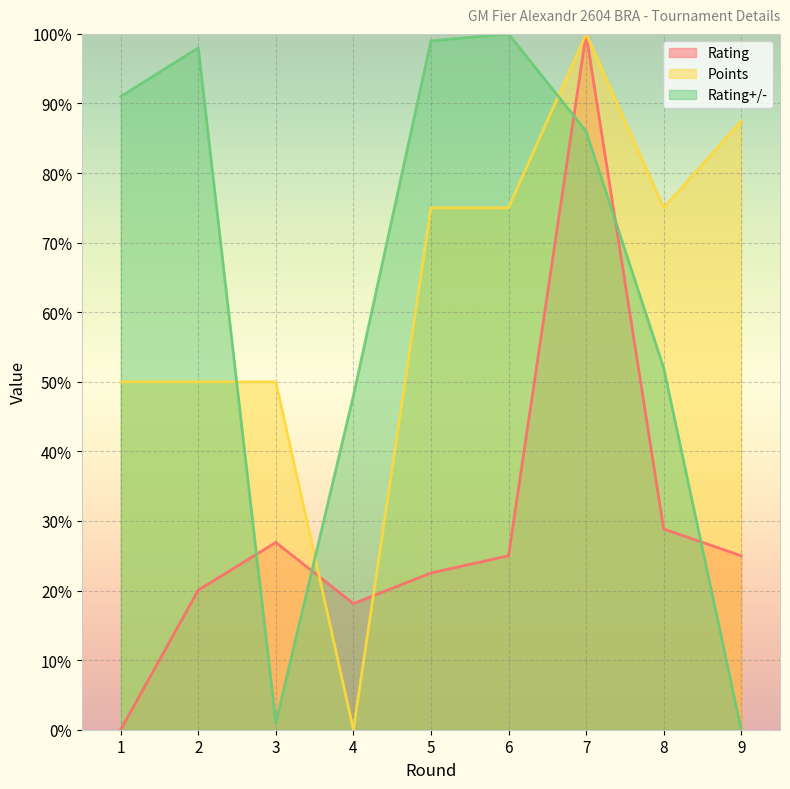

True or false: Rating+/- has a value of 1.8 at 3.

False